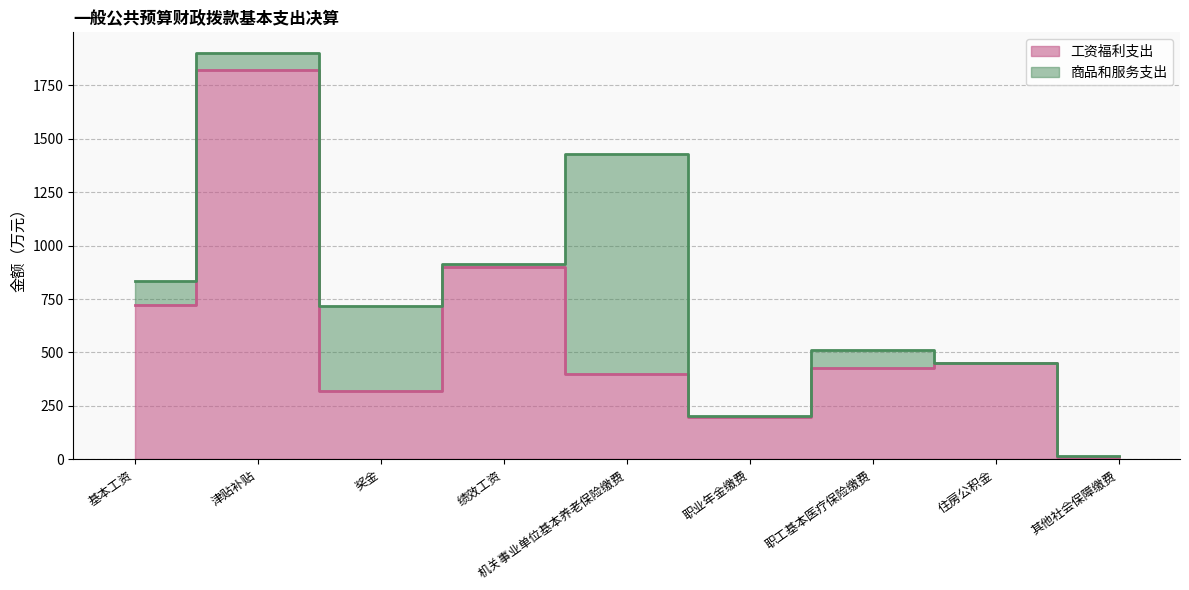

Which category has the highest value across all series?

津贴补贴